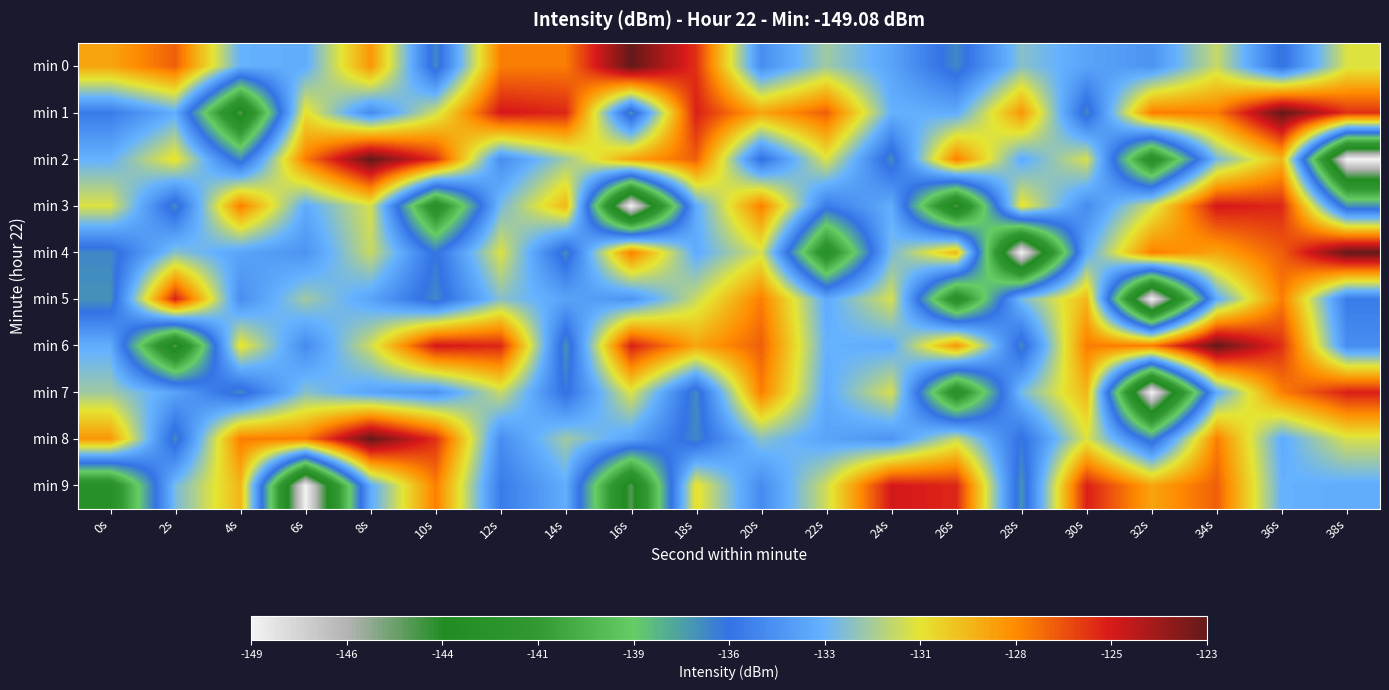

At which category is the sum across all series the highest?

36s